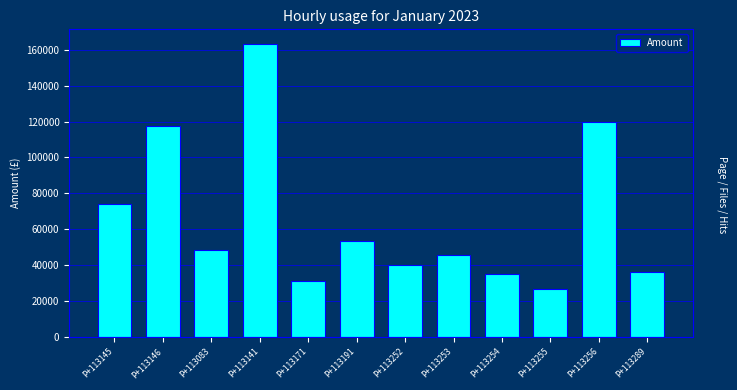

What is the change in value from P+113253 to P+113254?

-10848.0